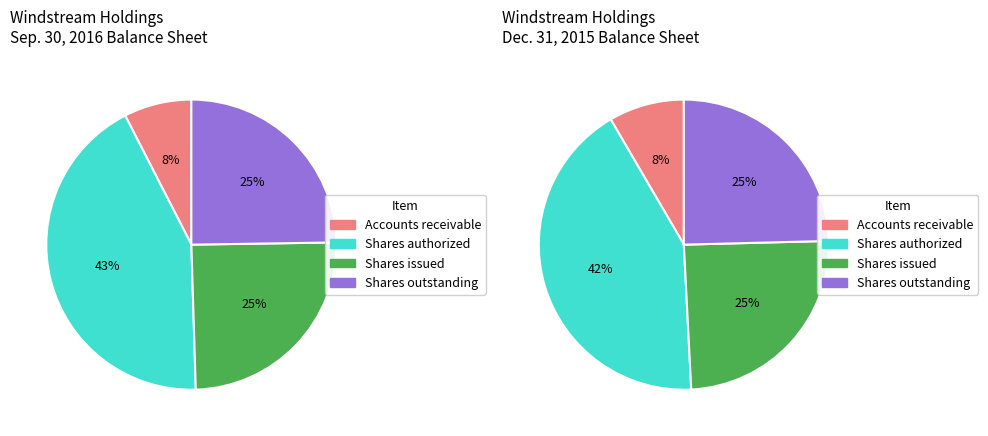

What is the total percentage of Accounts receivable and Common stock shares authorized?

50.5%